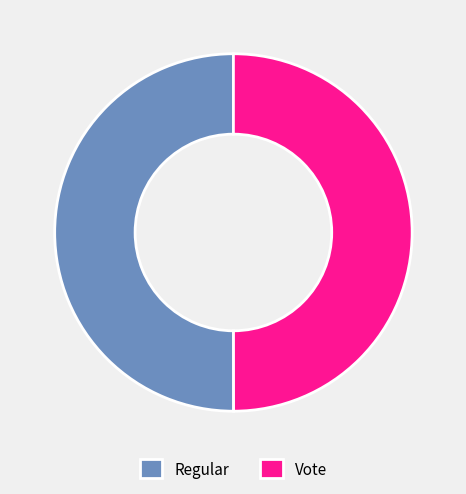

What is the ratio of the value at Vote to the value at Regular?

1.0